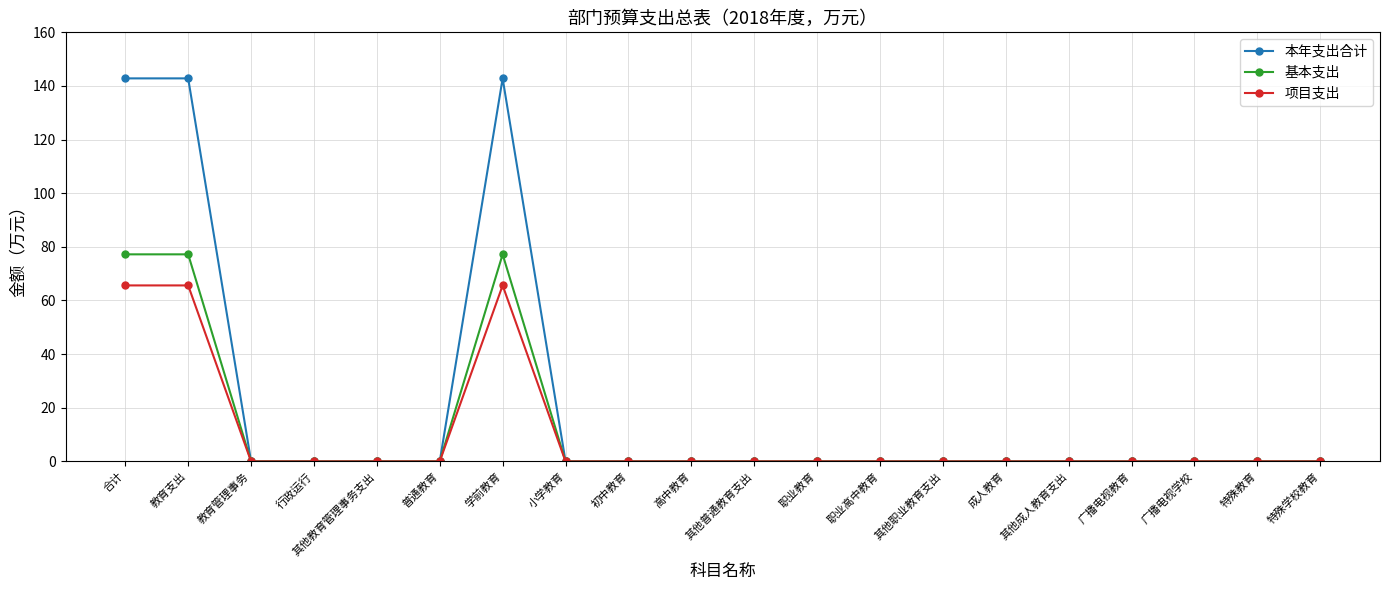

Reading right to left, transcribe all the data shown in this chart.

本年支出合计: 特殊学校教育=0.0	特殊教育=0.0	广播电视学校=0.0	广播电视教育=0.0	其他成人教育支出=0.0	成人教育=0.0	其他职业教育支出=0.0	职业高中教育=0.0	职业教育=0.0	其他普通教育支出=0.0	高中教育=0.0	初中教育=0.0	小学教育=0.0	学前教育=142.8	普通教育=0.0	其他教育管理事务支出=0.0	行政运行=0.0	教育管理事务=0.0	教育支出=142.8	合计=142.8
基本支出: 特殊学校教育=0.0	特殊教育=0.0	广播电视学校=0.0	广播电视教育=0.0	其他成人教育支出=0.0	成人教育=0.0	其他职业教育支出=0.0	职业高中教育=0.0	职业教育=0.0	其他普通教育支出=0.0	高中教育=0.0	初中教育=0.0	小学教育=0.0	学前教育=77.2	普通教育=0.0	其他教育管理事务支出=0.0	行政运行=0.0	教育管理事务=0.0	教育支出=77.2	合计=77.2
项目支出: 特殊学校教育=0.0	特殊教育=0.0	广播电视学校=0.0	广播电视教育=0.0	其他成人教育支出=0.0	成人教育=0.0	其他职业教育支出=0.0	职业高中教育=0.0	职业教育=0.0	其他普通教育支出=0.0	高中教育=0.0	初中教育=0.0	小学教育=0.0	学前教育=65.6	普通教育=0.0	其他教育管理事务支出=0.0	行政运行=0.0	教育管理事务=0.0	教育支出=65.6	合计=65.6